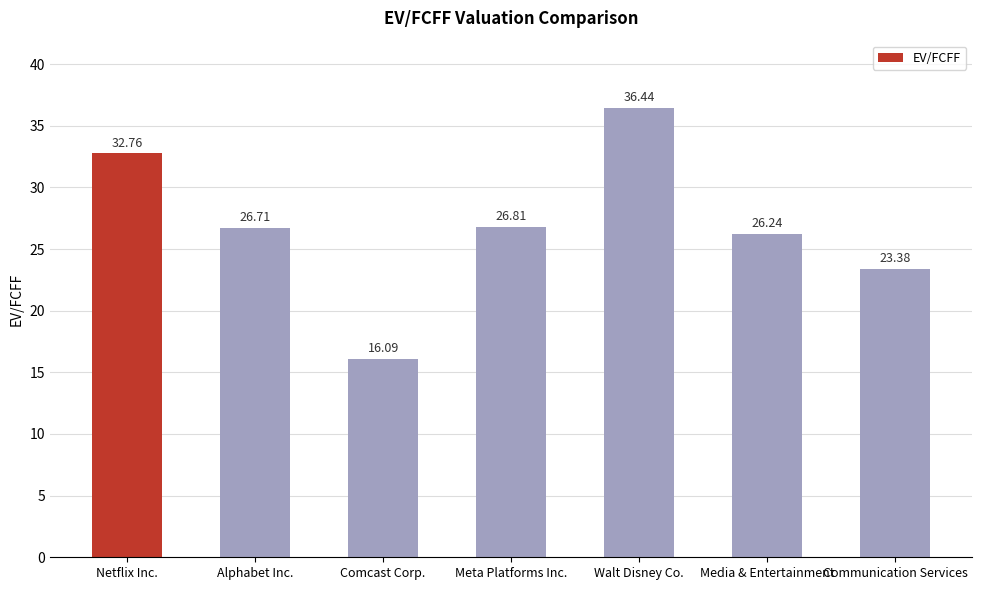

What position from the left is Communication Services?

7